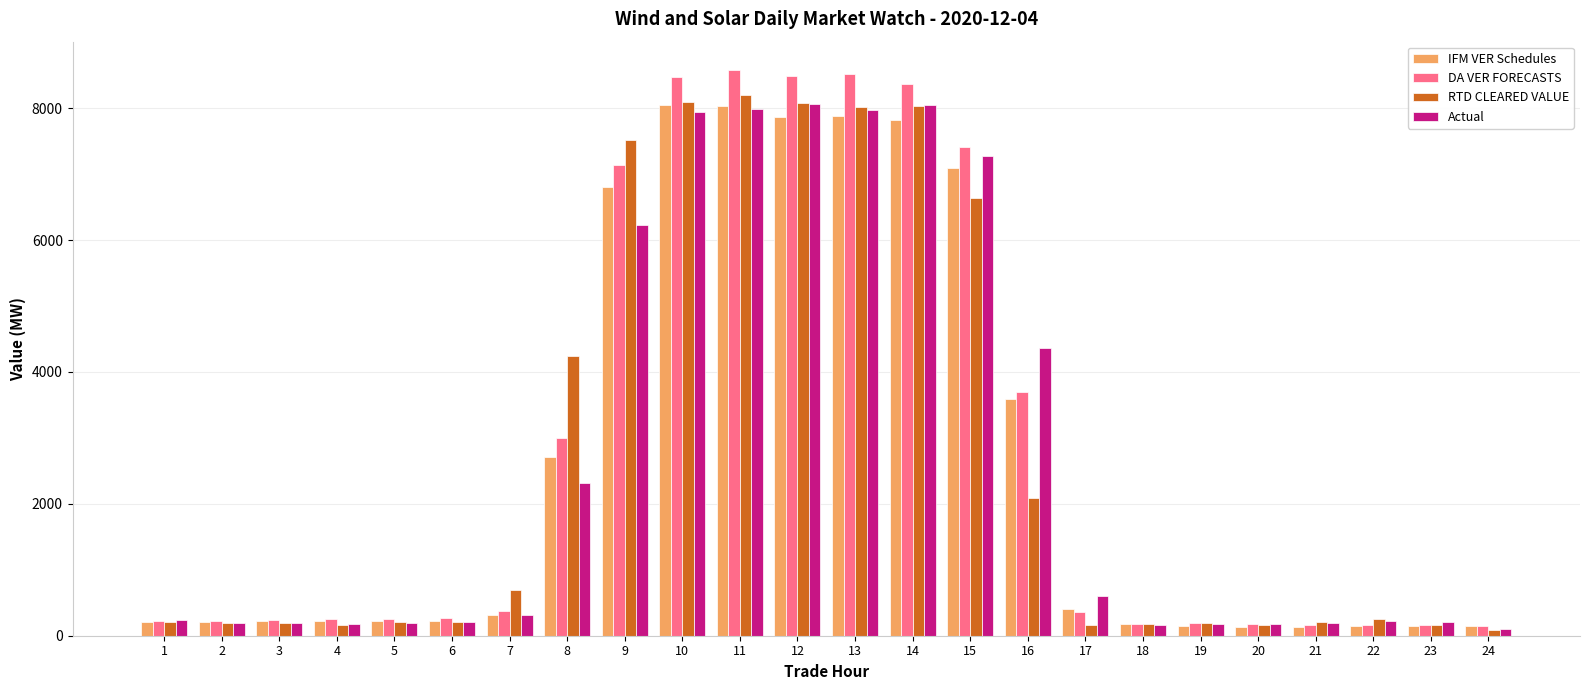

What is the total value across all series at 8?

12274.1